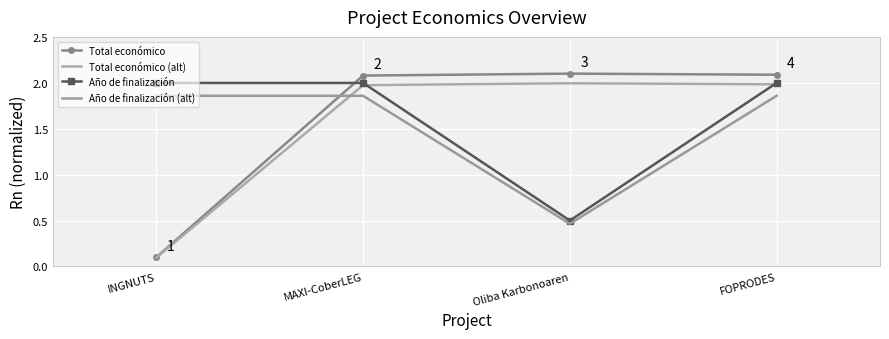

Rank the series by their maximum value, from highest to lowest.

Total económico, Año de finalización, Total económico (alt), Año de finalización (alt)